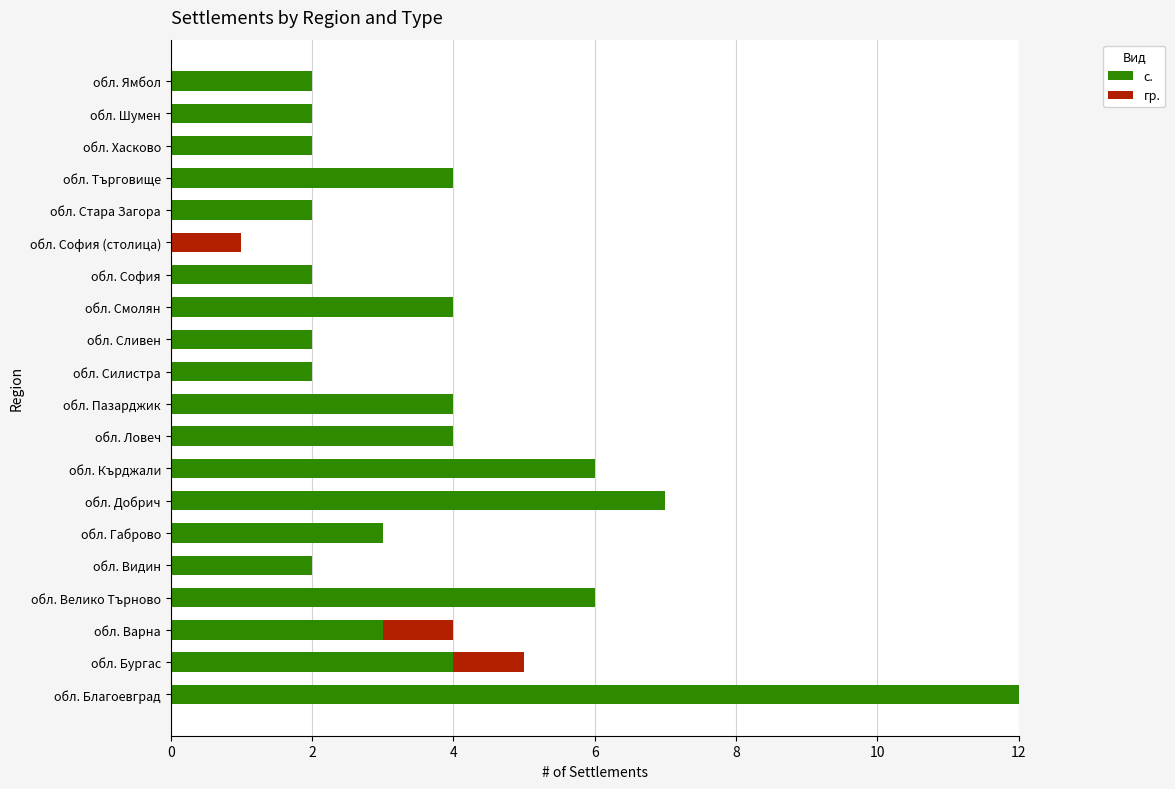

At which category is the sum across all series the highest?

обл. Благоевград